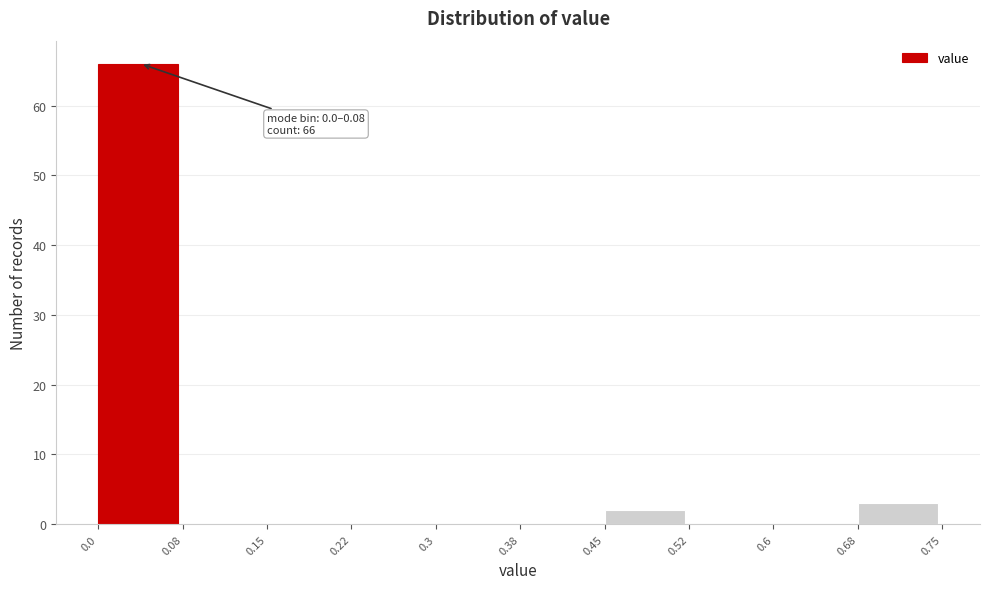

Over which range of the x-axis is the bar tallest?

0.0 to 0.08